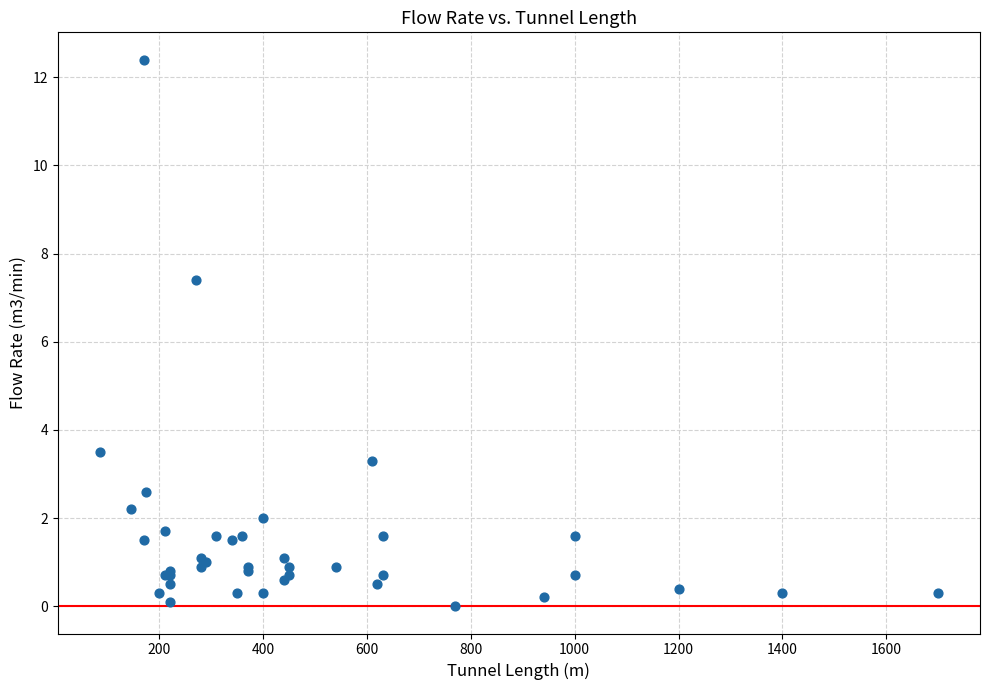

What Y value in the scatter plot is closest to 6?

7.4